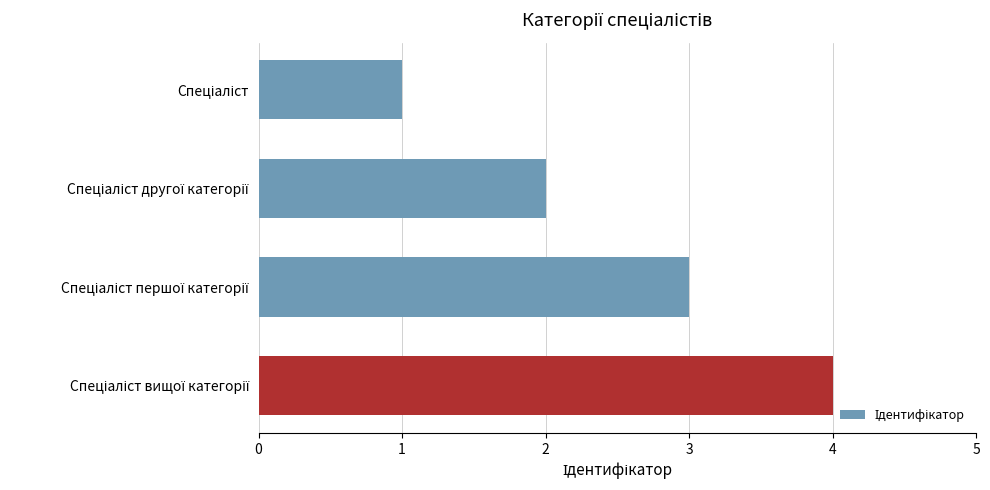

What is the greatest value displayed?

4